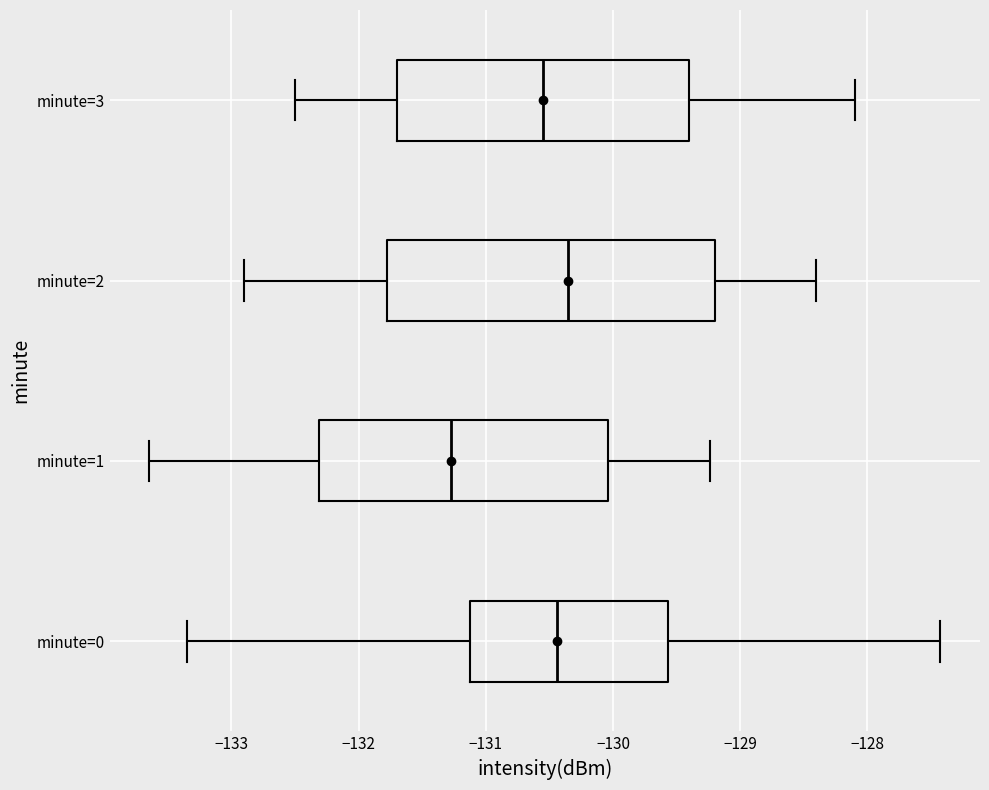

Comparing the boxes themselves (not the whiskers), which one is the widest?

minute=2